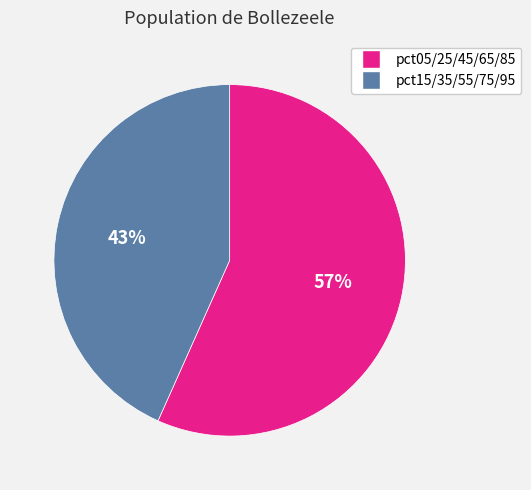

To the nearest percent, what is the average slice percentage?

50%